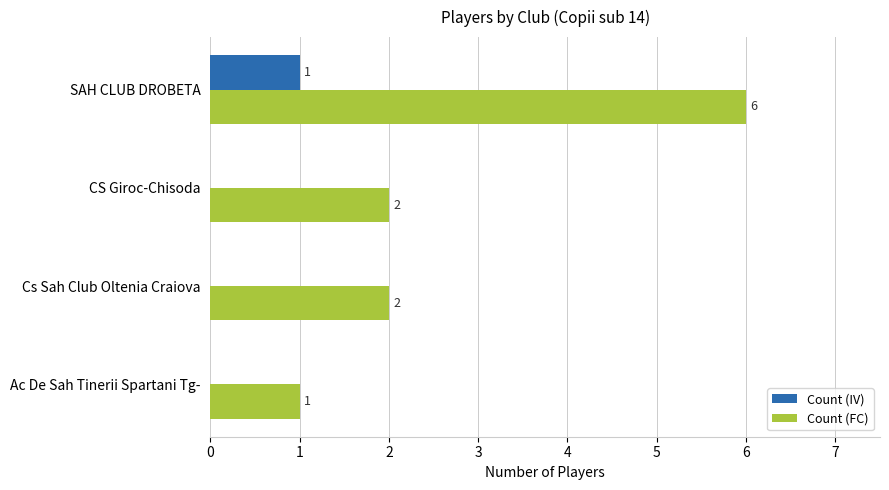

Between SAH CLUB DROBETA and Cs Sah Club Oltenia Craiova, which series saw the biggest shift?

Count (FC)